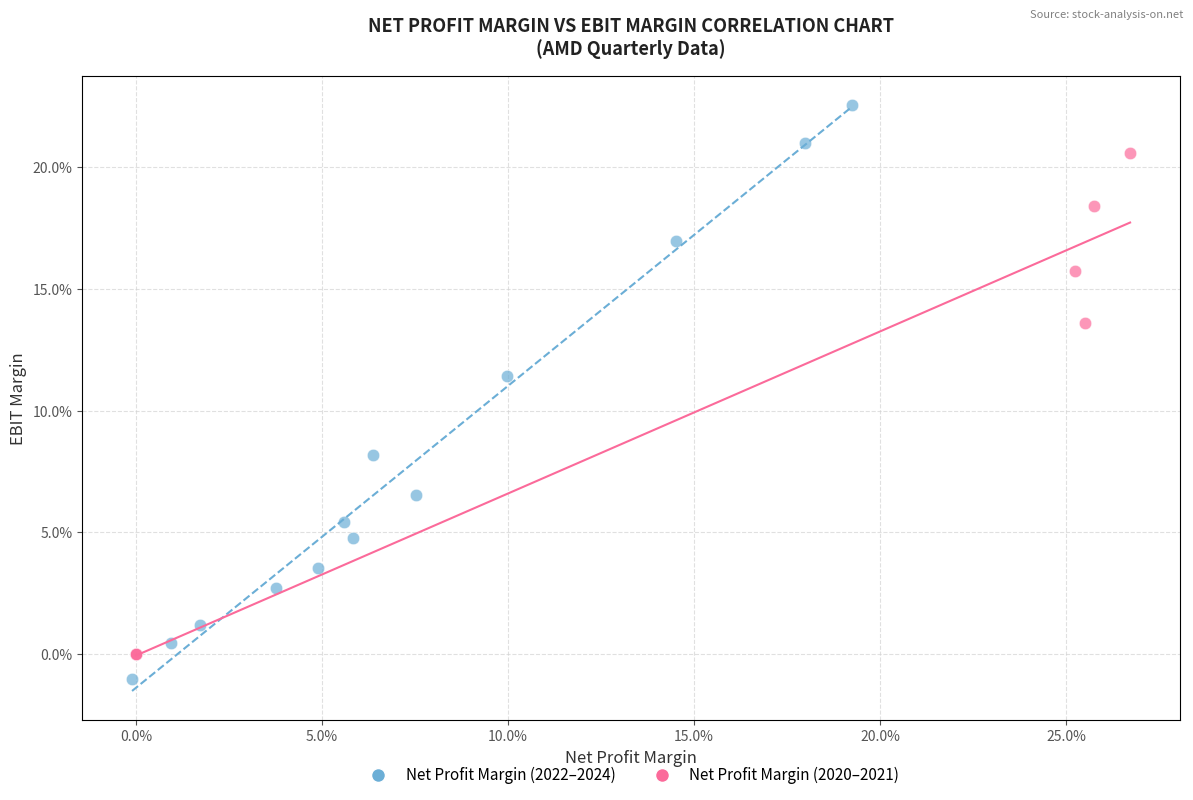

What are all the series names shown in the legend?

Net Profit Margin (2022–2024), Net Profit Margin (2020–2021)